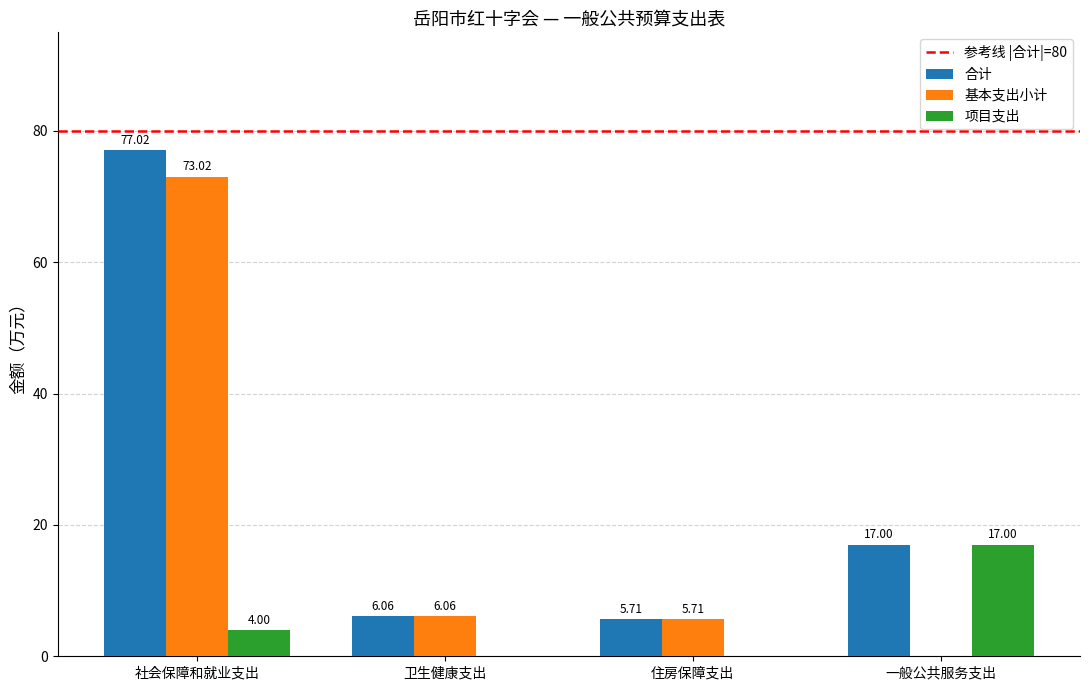

What is the total value across all series at 社会保障和就业支出?

154.0